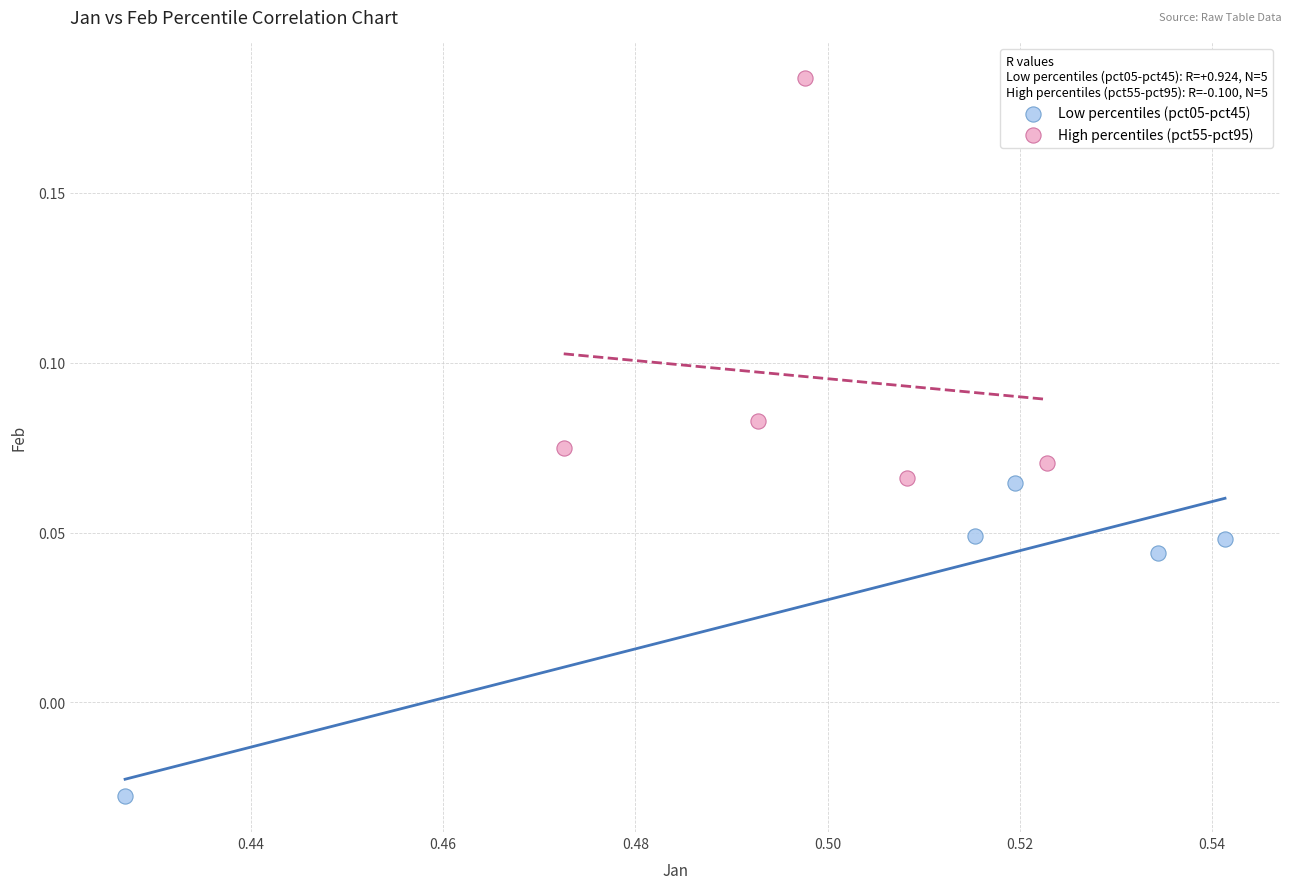

Which series contains the highest Y value?

High percentiles (pct55-pct95)